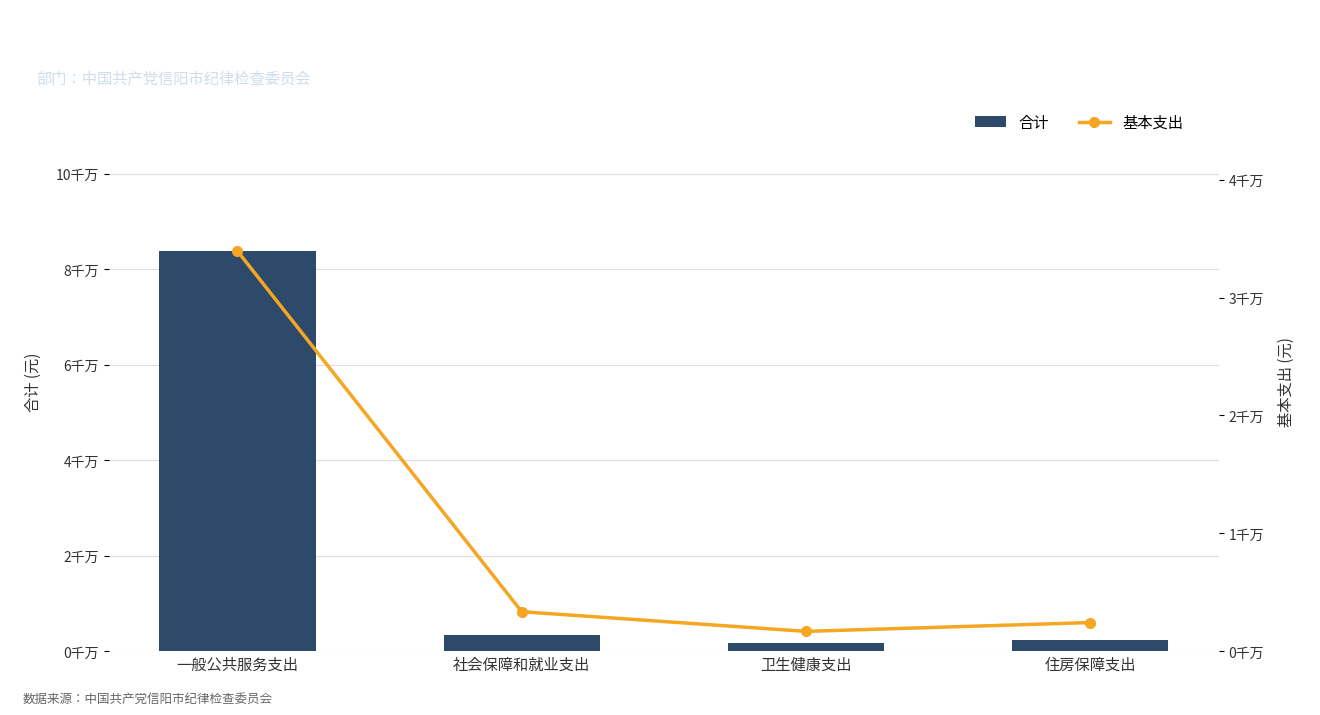

Does the chart contain any negative values?

No